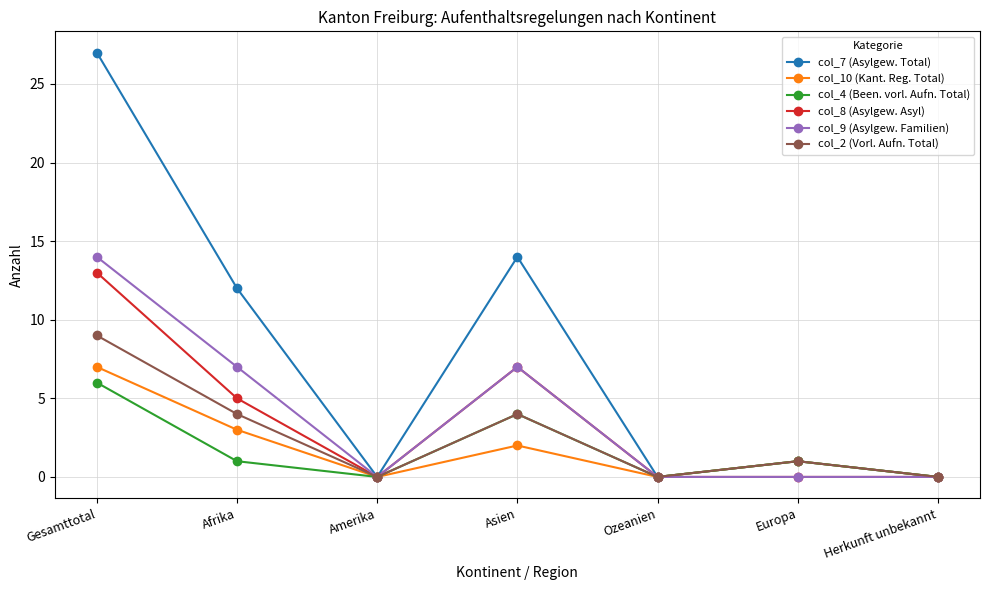

Count the number of categories in the chart.

7